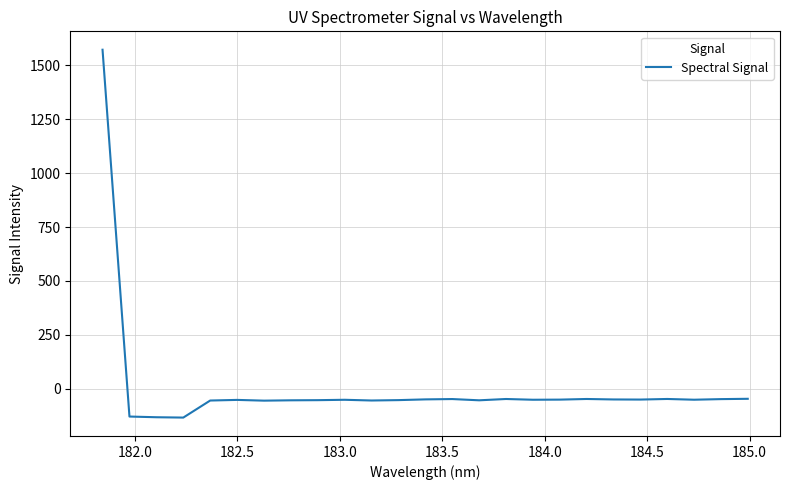

What is the greatest value displayed?

1571.3